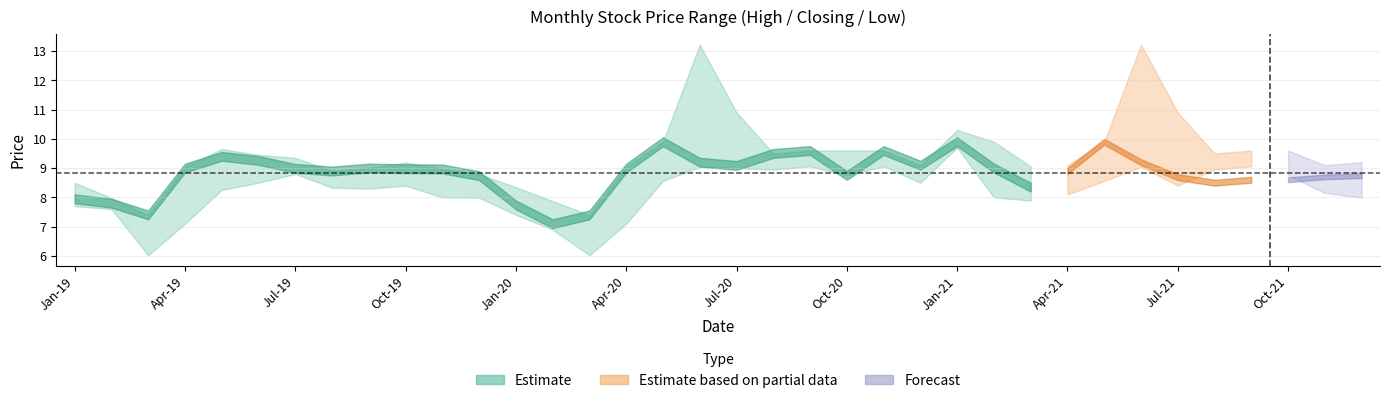

What is the minimum value shown in the chart?

6.0